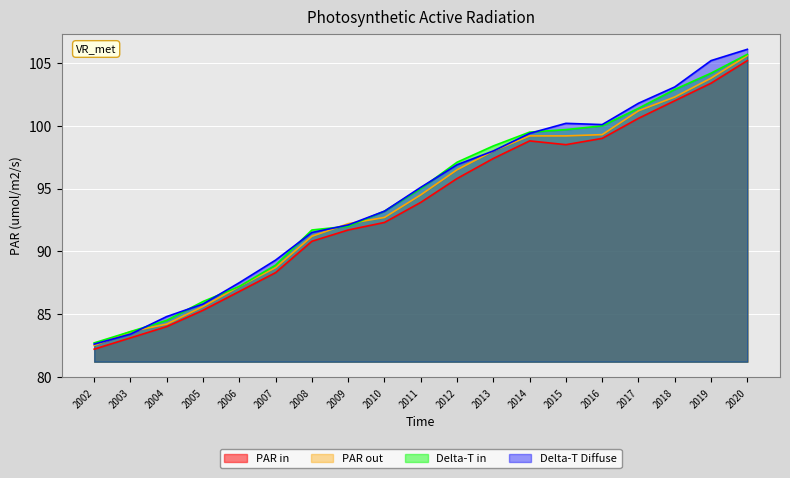

True or false: PAR in and Delta-T Diffuse cross at least once.

False